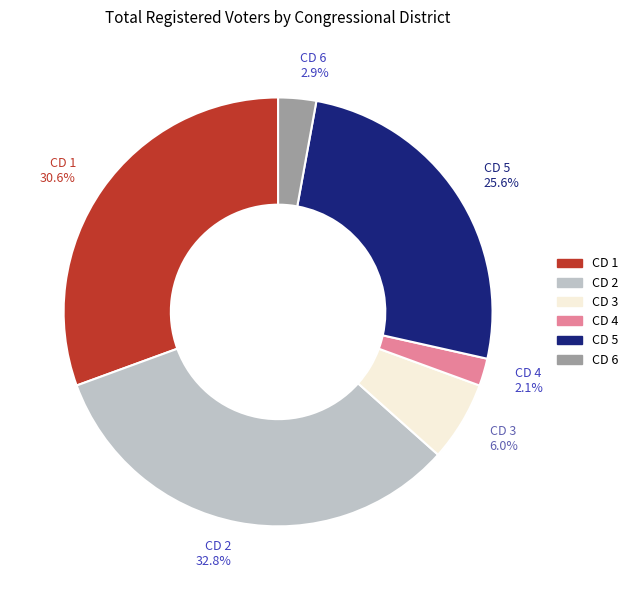

Is there any slice that represents more than half of the pie?

No